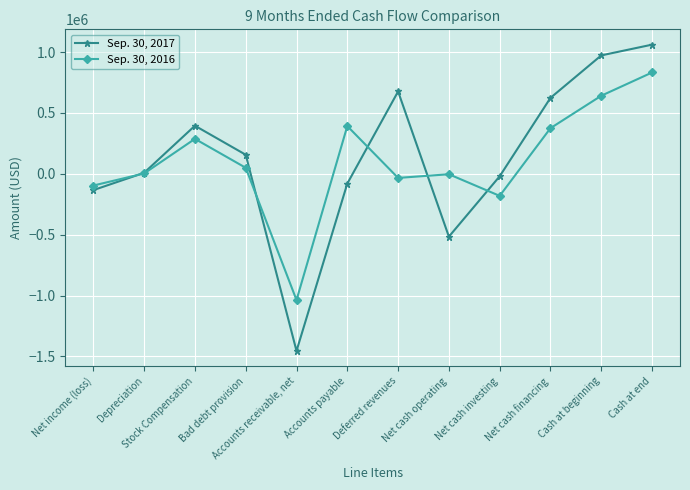

Is it true that Sep. 30, 2017 equals -133661 at Net income (loss)?

True